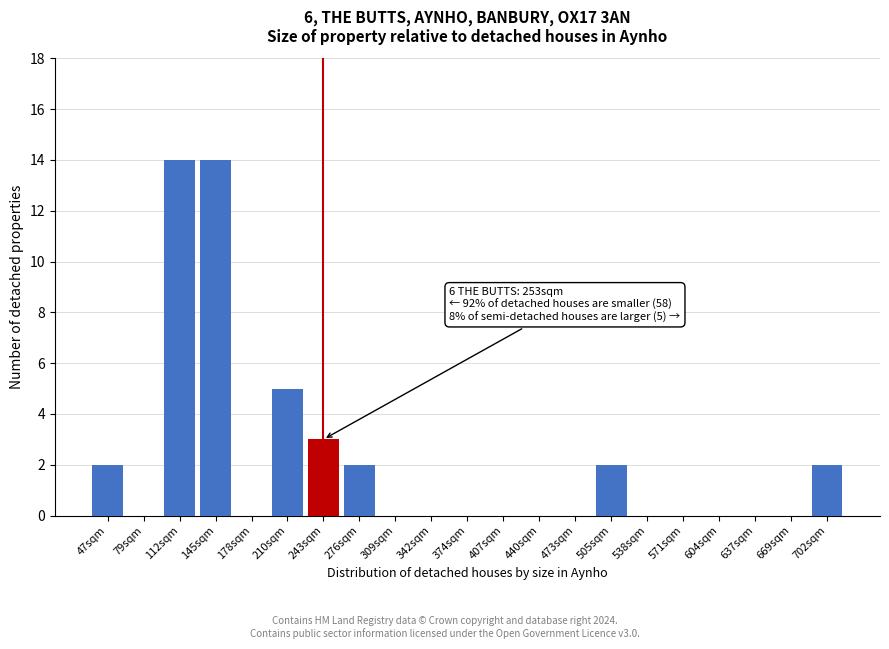

Reading right to left, list all the values displayed in this chart.

702sqm=2	669sqm=0	637sqm=0	604sqm=0	571sqm=0	538sqm=0	505sqm=2	473sqm=0	440sqm=0	407sqm=0	374sqm=0	342sqm=0	309sqm=0	276sqm=2	243sqm=3	210sqm=5	178sqm=0	145sqm=14	112sqm=14	79sqm=0	47sqm=2